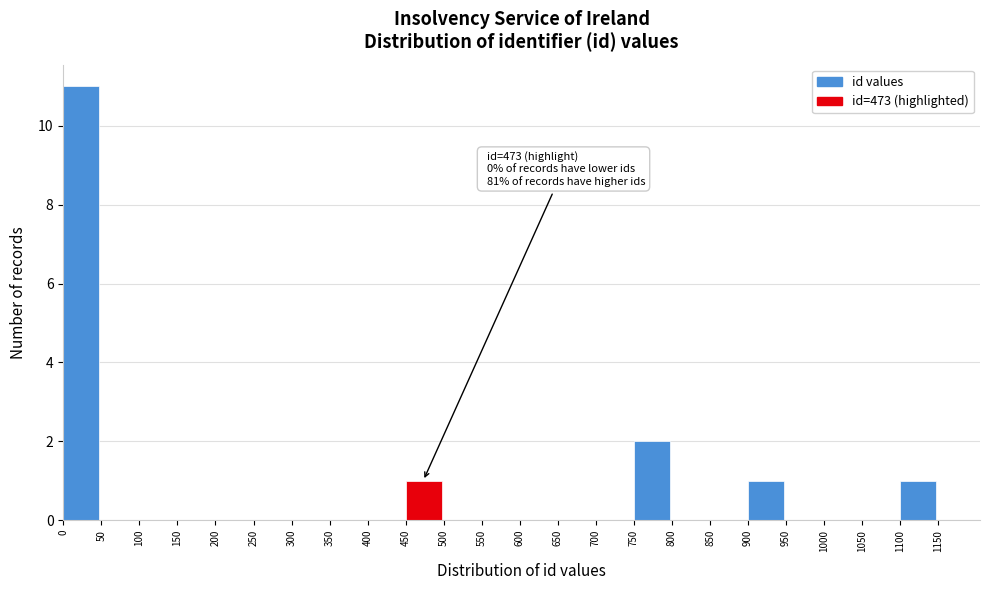

Which range on the x-axis has the tallest bar?

0 to 50